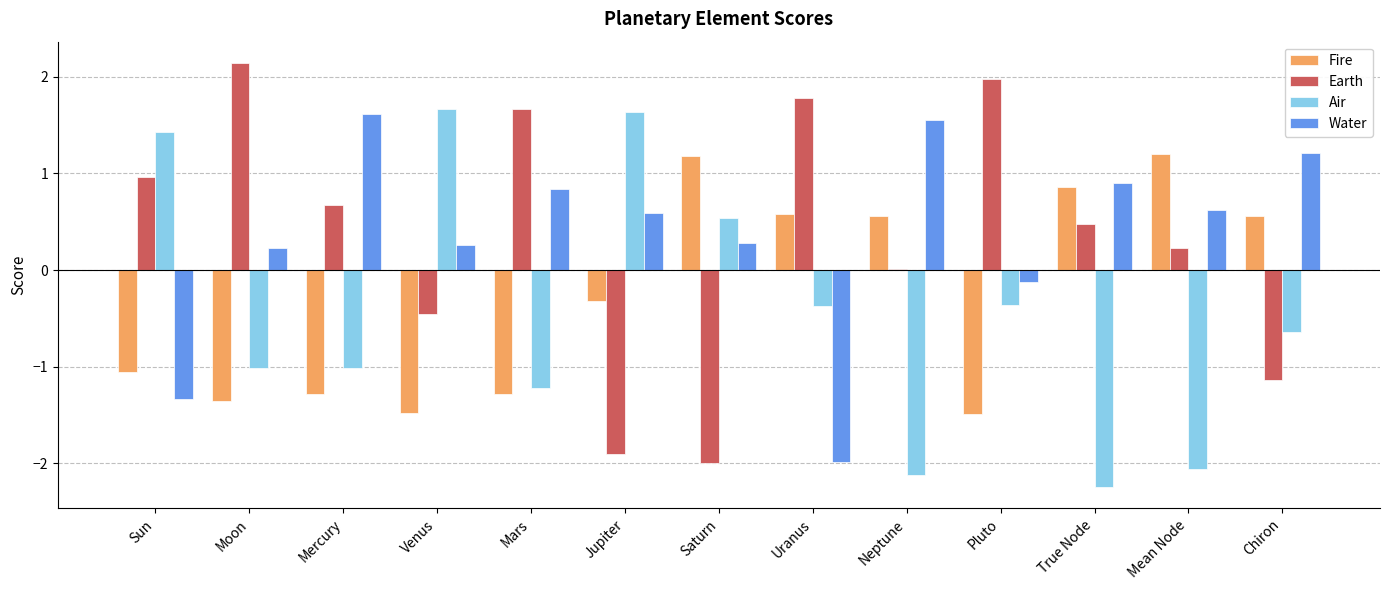

What is the average value of the Air series?

-0.4